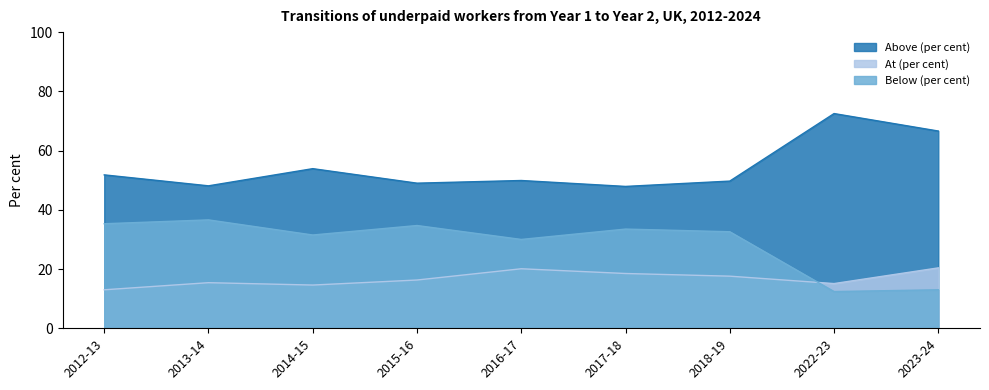

What is the greatest value displayed?

72.5